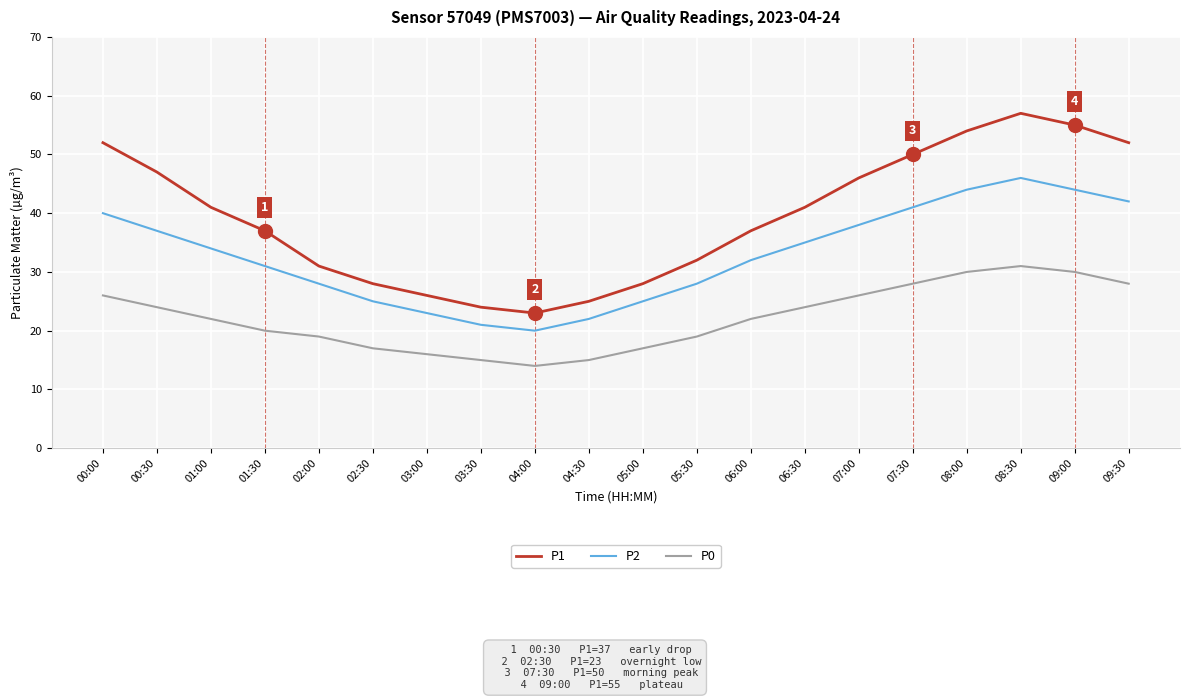

Is this an area chart (filled region under the line)?

No